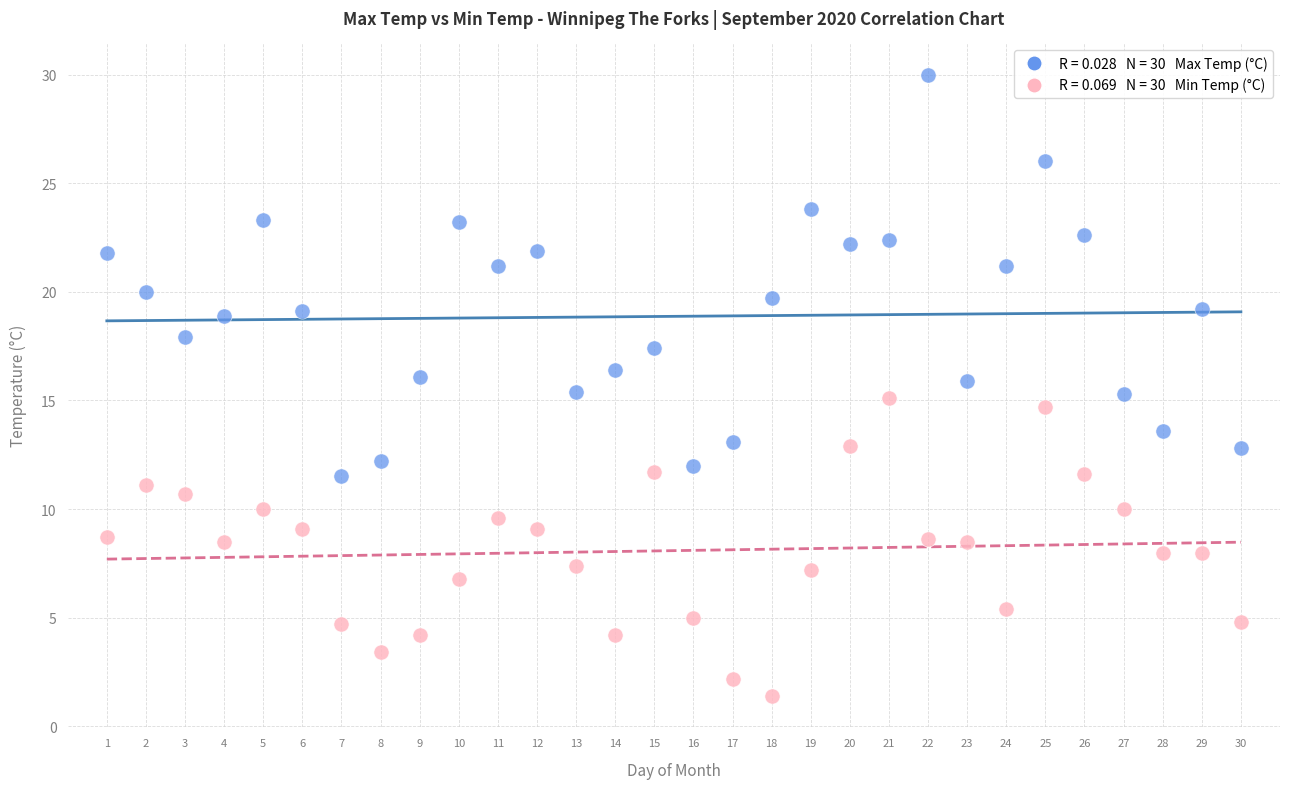

Across all data points, what is the range of Y values (max minus min)?

28.6